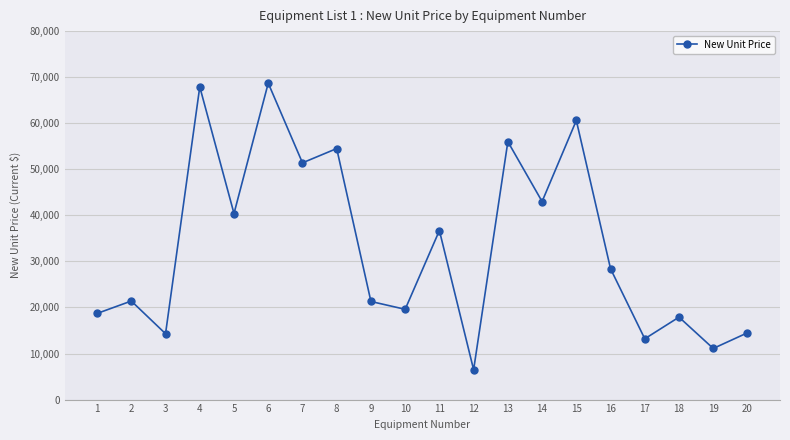

What is the difference between the second highest and second lowest values?

56800